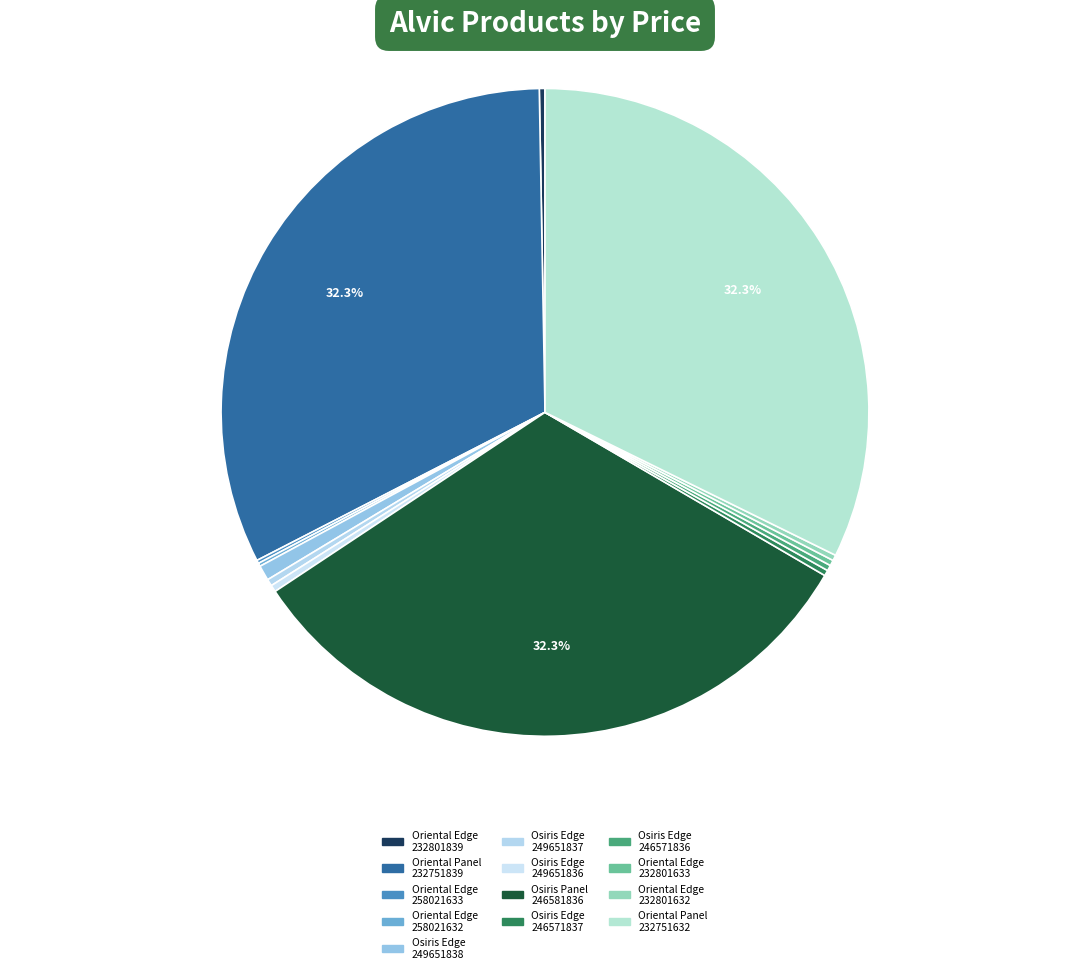

Is there a majority slice in this chart?

No